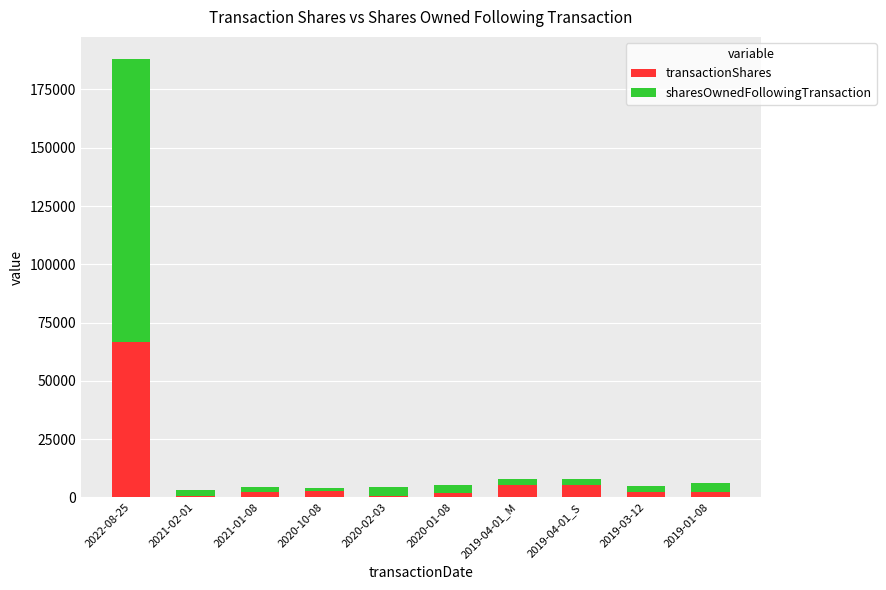

At which category is the sum across all series the highest?

2022-08-25